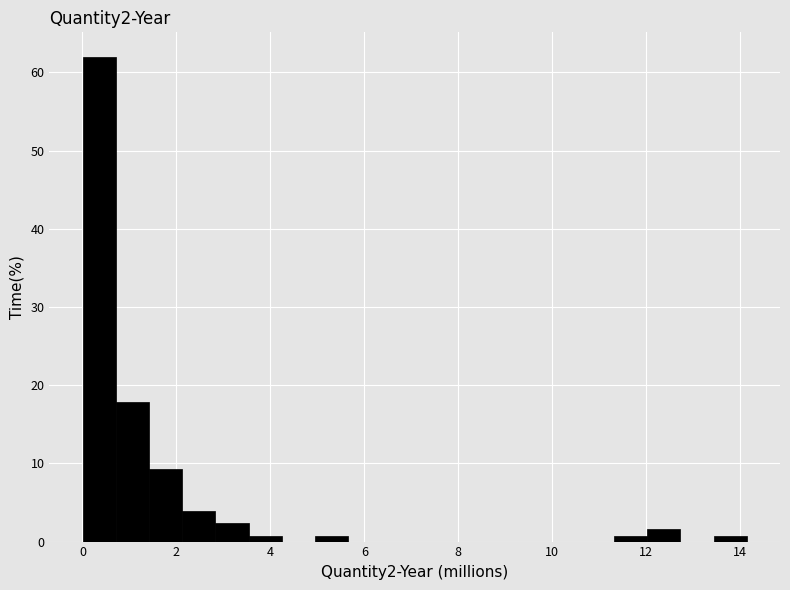

Around what value on the x-axis is the tallest bar? Give the approximate position of its centre, as read against the axis.

0.4